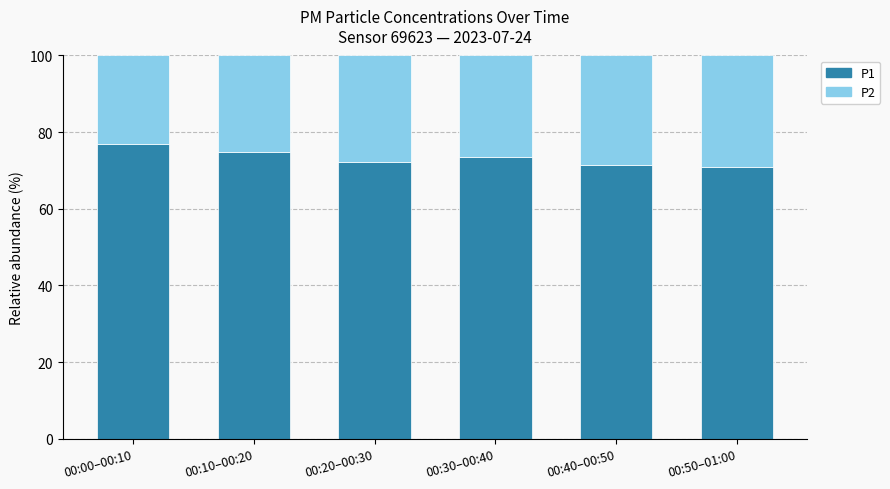

Which category has the highest value in the P1 series?

00:00–00:10